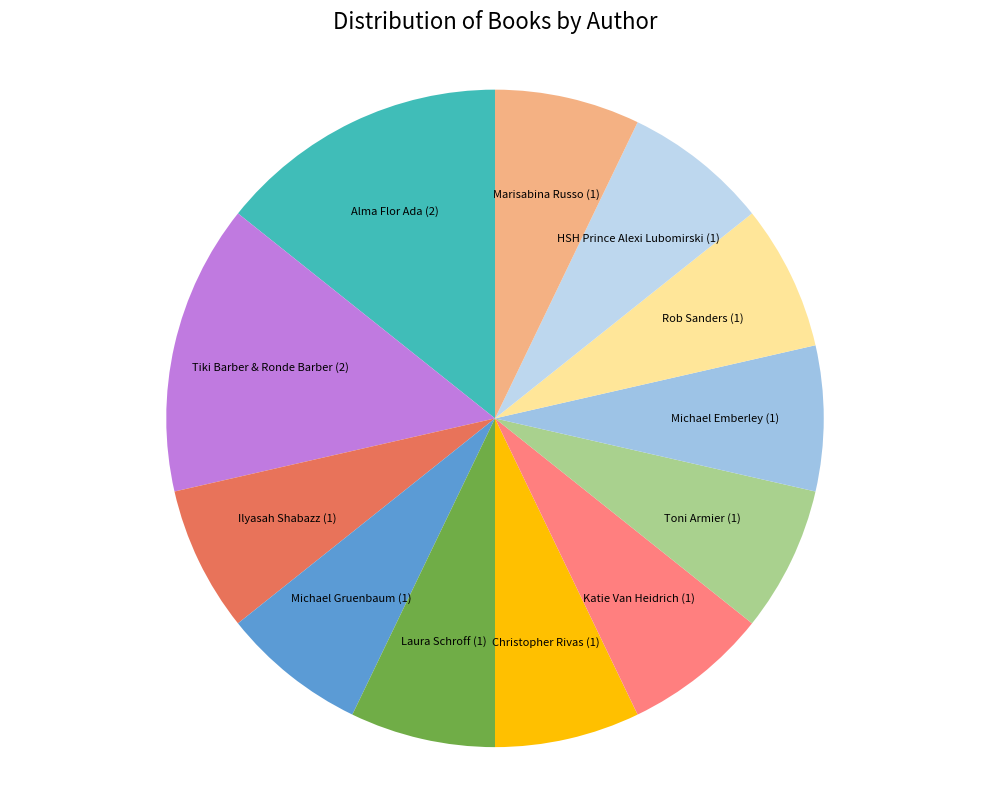

Is it true that Ilyasah Shabazz is 1% of the pie?

False